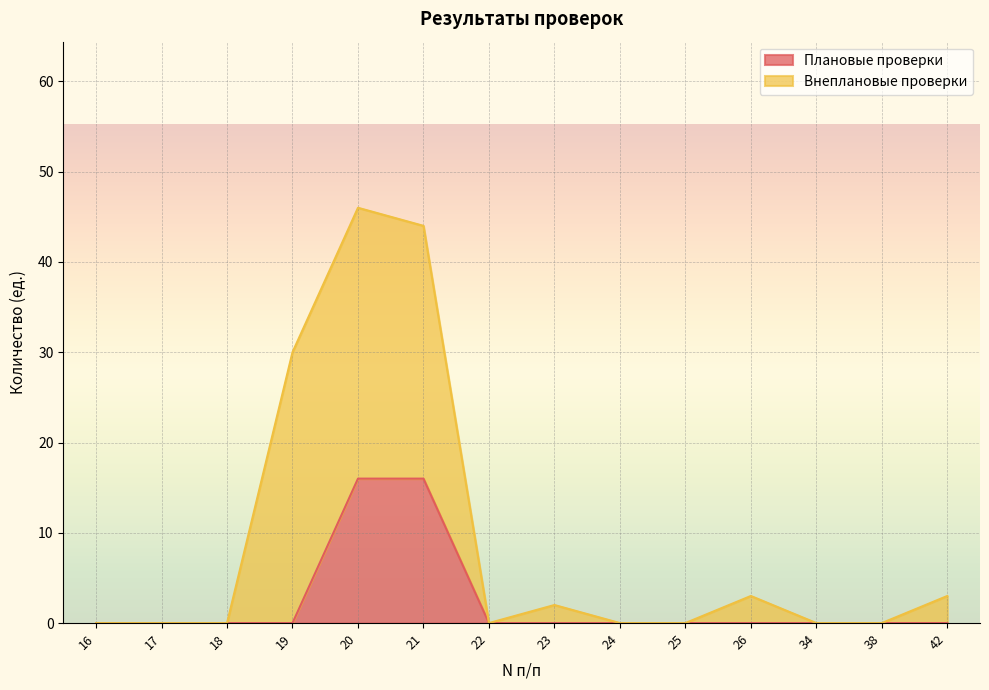

How many data points are above 0?

2